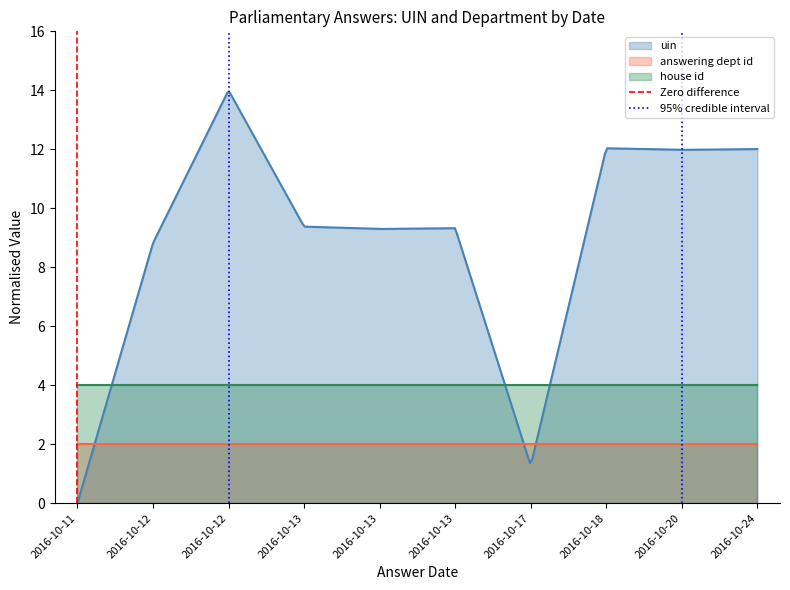

How many data points in 95% credible interval are less than 1?

1